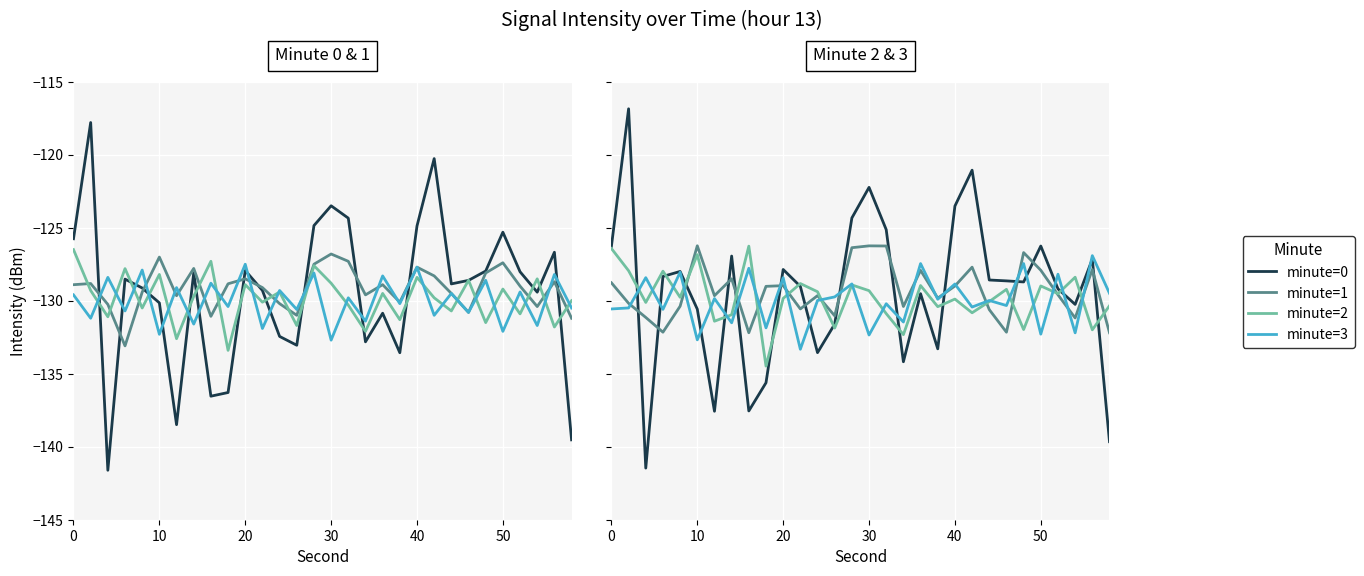

Count the number of data series in this chart.

4